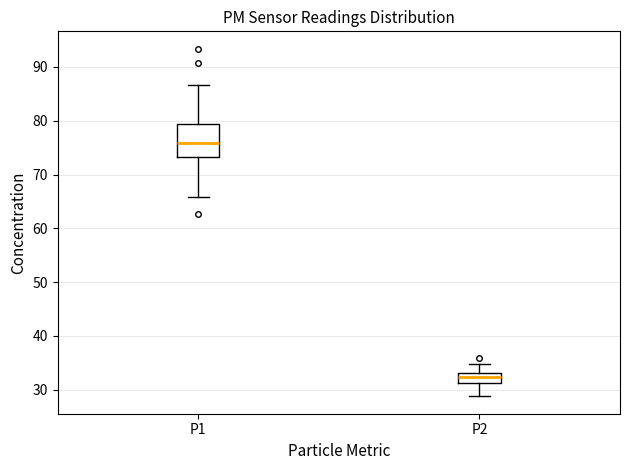

Reading left to right, read every box against the y-axis: the position of its median line, the range the box covers, and the ends of its whiskers. The values are not printed on the chart, so give them approximately, as read against the axis.

P1: median 76, box 73 to 79, whiskers 66 to 87
P2: median 32, box 31 to 33, whiskers 29 to 35